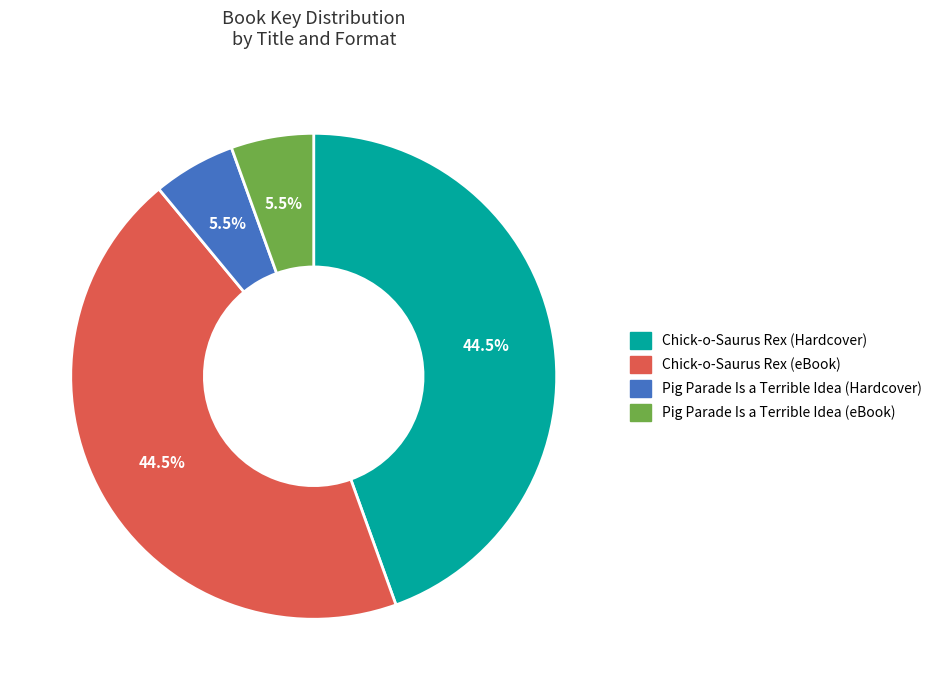

Which has a higher value, Chick-o-Saurus Rex (Hardcover) or Pig Parade Is a Terrible Idea (eBook)?

Chick-o-Saurus Rex (Hardcover)